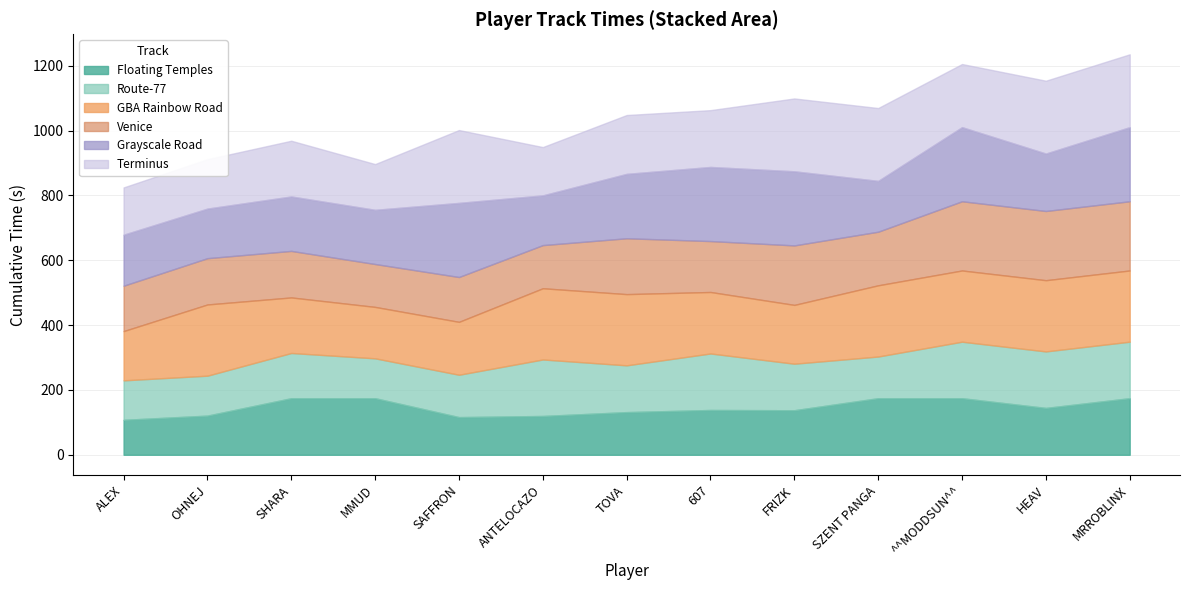

What is the minimum value for Floating Temples?

107.8